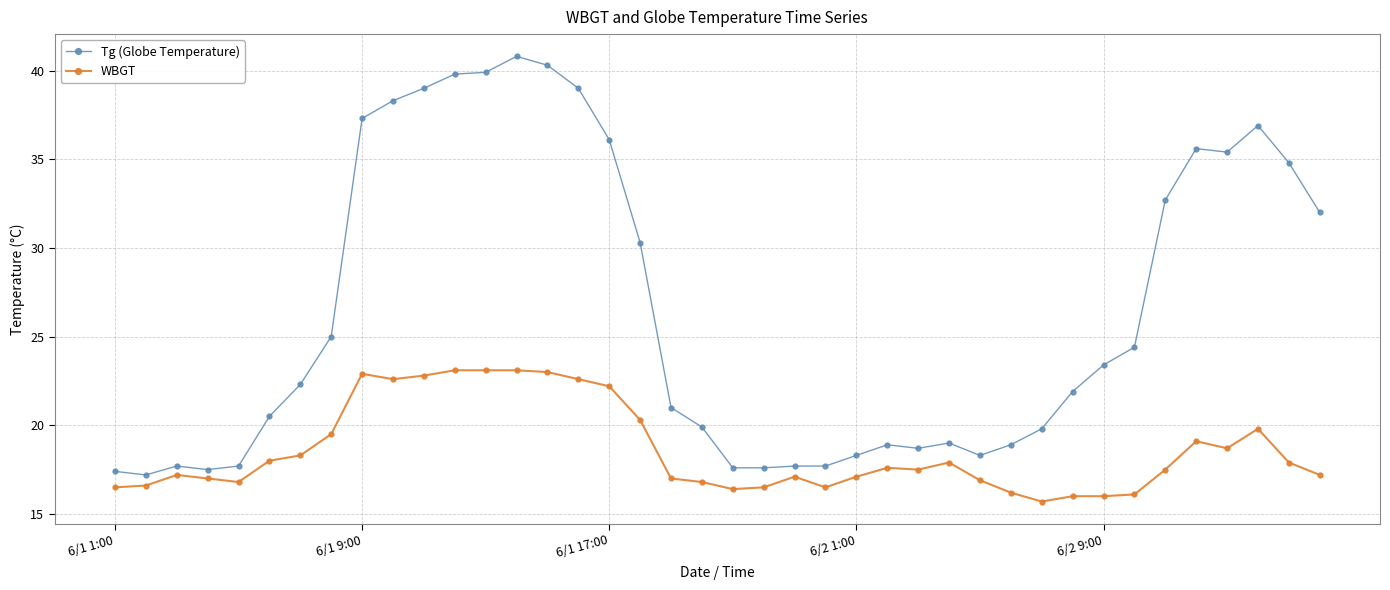

What are all the series names shown in the legend?

Tg (Globe Temperature), WBGT